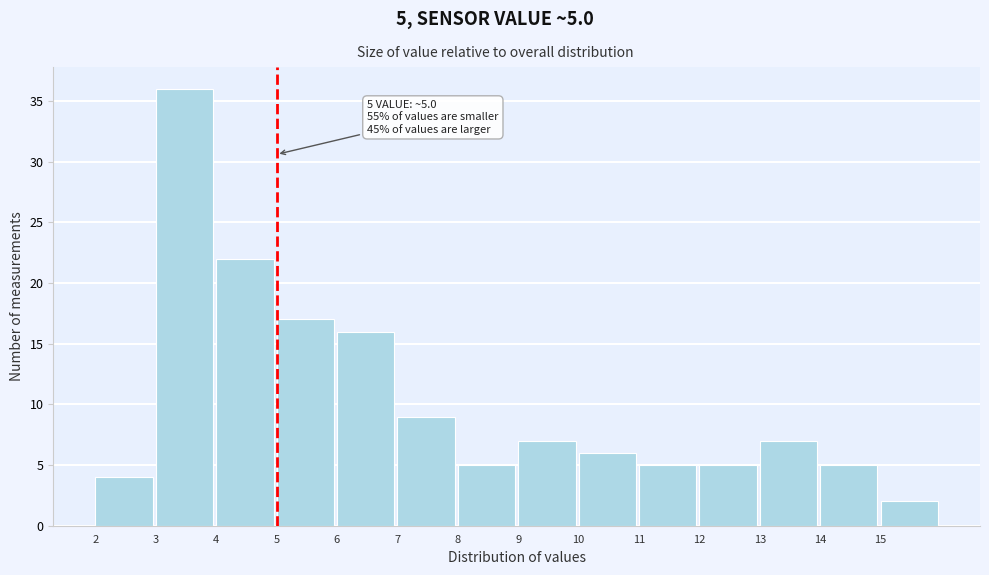

Which range on the x-axis has the tallest bar?

3 to 4